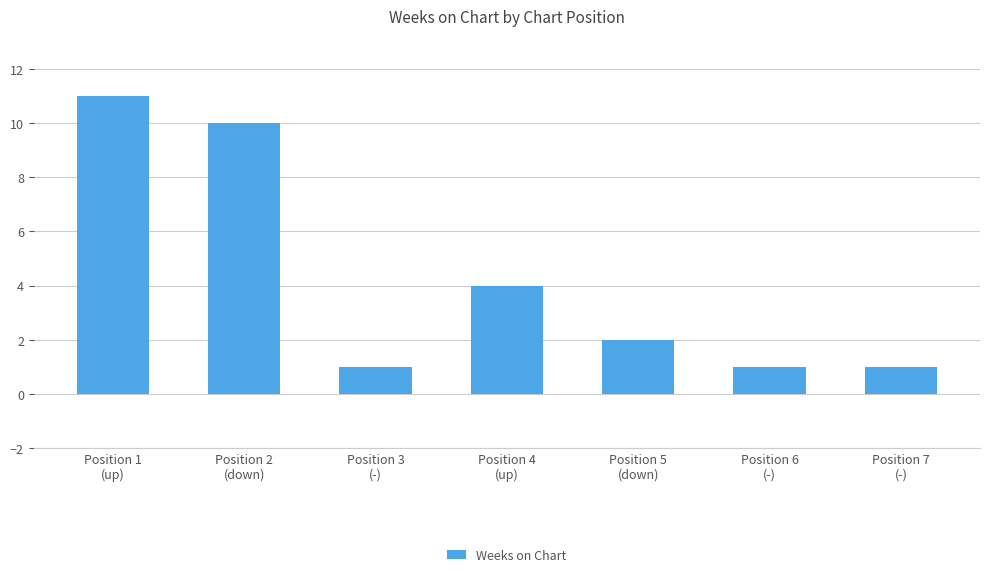

What is the change in value from Position 4
(up) to Position 7
(-)?

-3